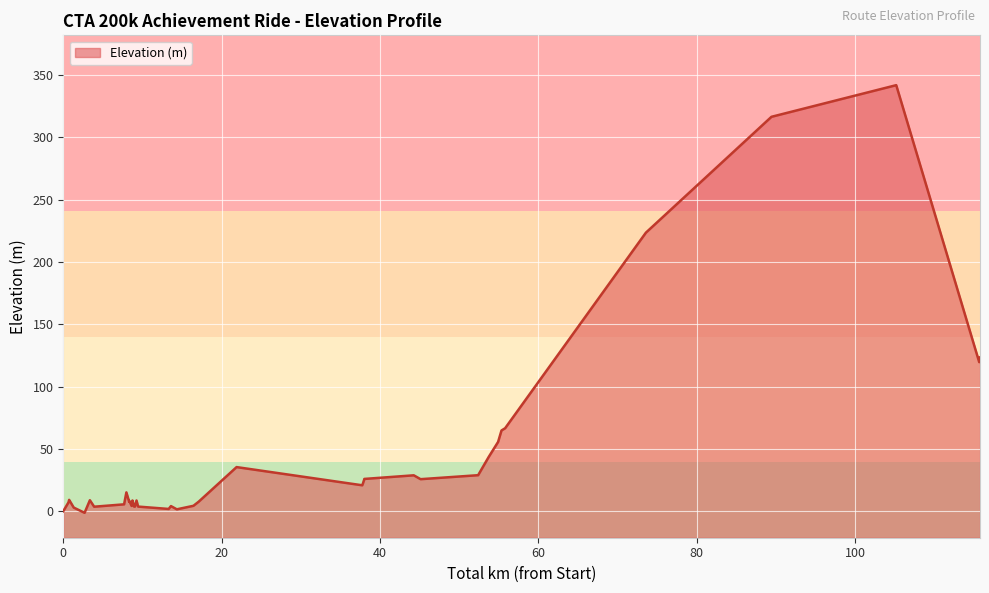

Reading right to left, what are all the values shown in this chart?

123.4	119.7	342.0	316.6	223.6	66.6	64.8	55.6	43.5	28.9	25.7	28.8	25.9	25.6	22.3	20.8	35.4	7.7	4.3	1.5	4.1	1.8	3.7	8.6	3.7	3.7	8.6	4.2	8.3	7.6	15.1	5.5	3.6	8.8	-1.3	2.9	9.1	7.1	0.0